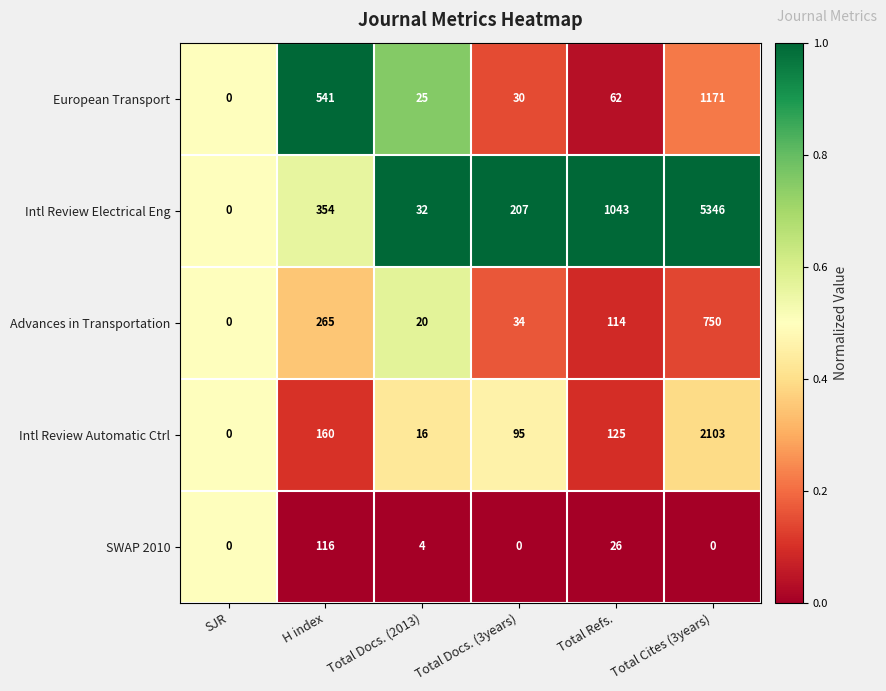

What is the total value across all series at SJR?

0